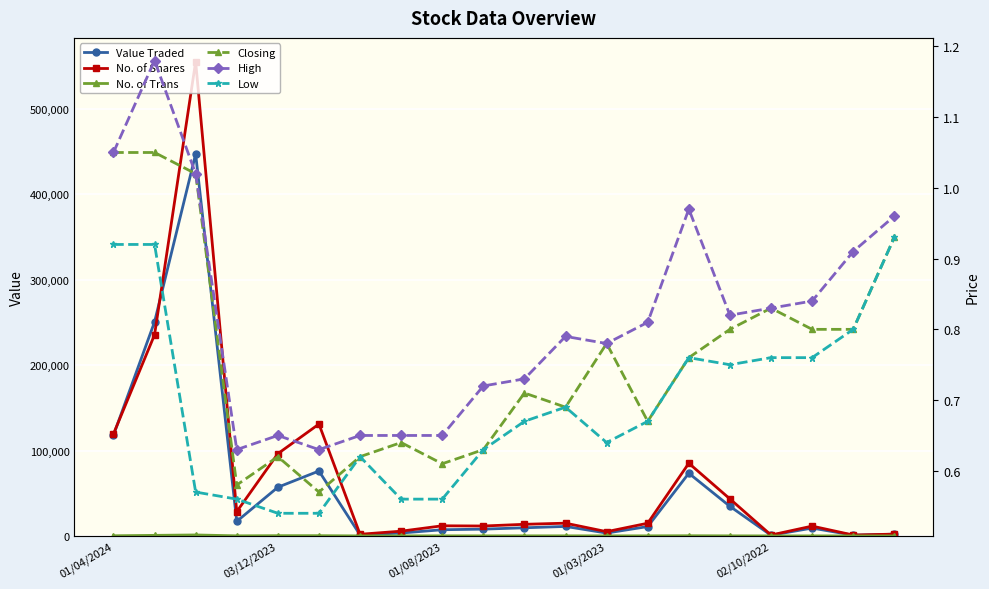

What is the label of the 11th point from the right?

9